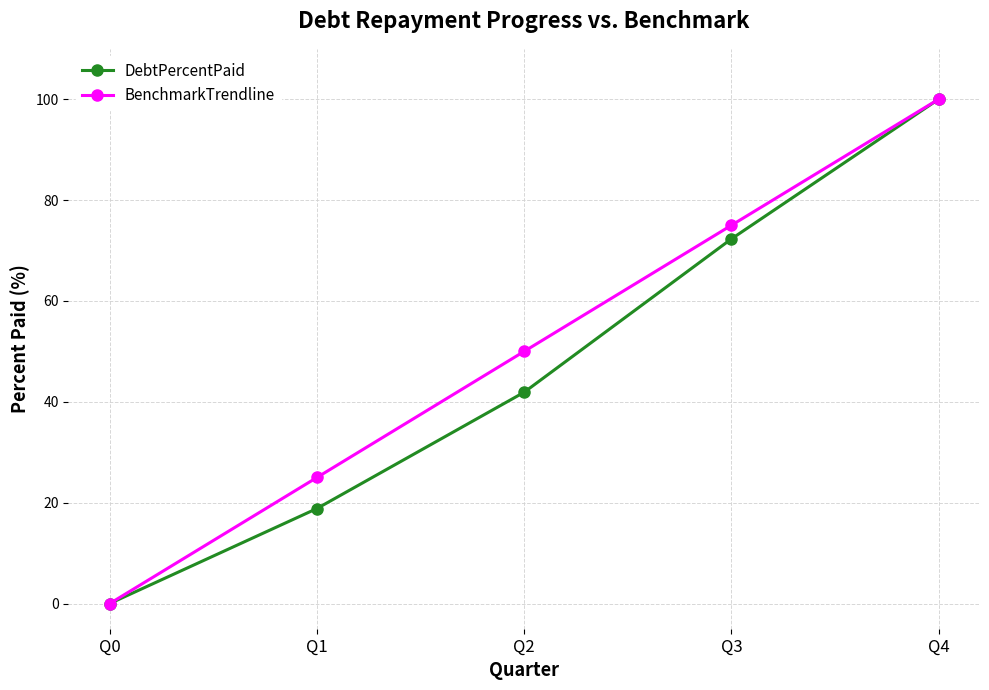

How many data points does each series have?

5